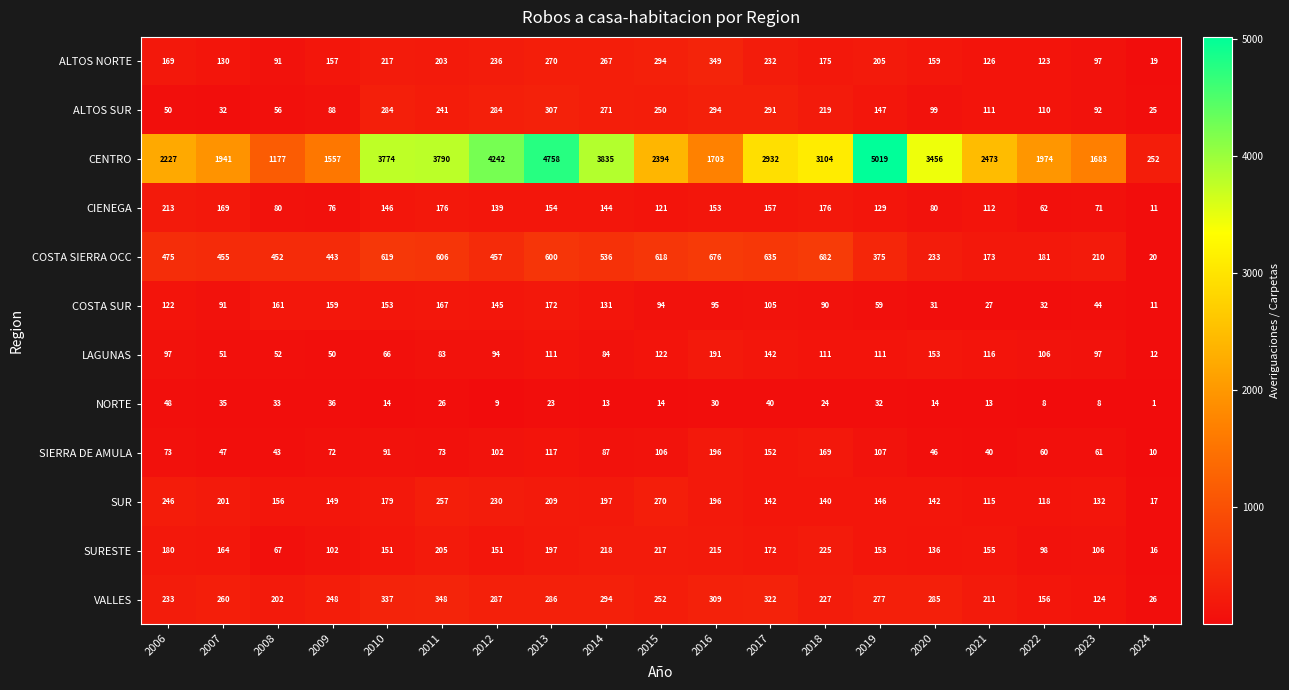

What is the approximate value of NORTE at 2021?

13